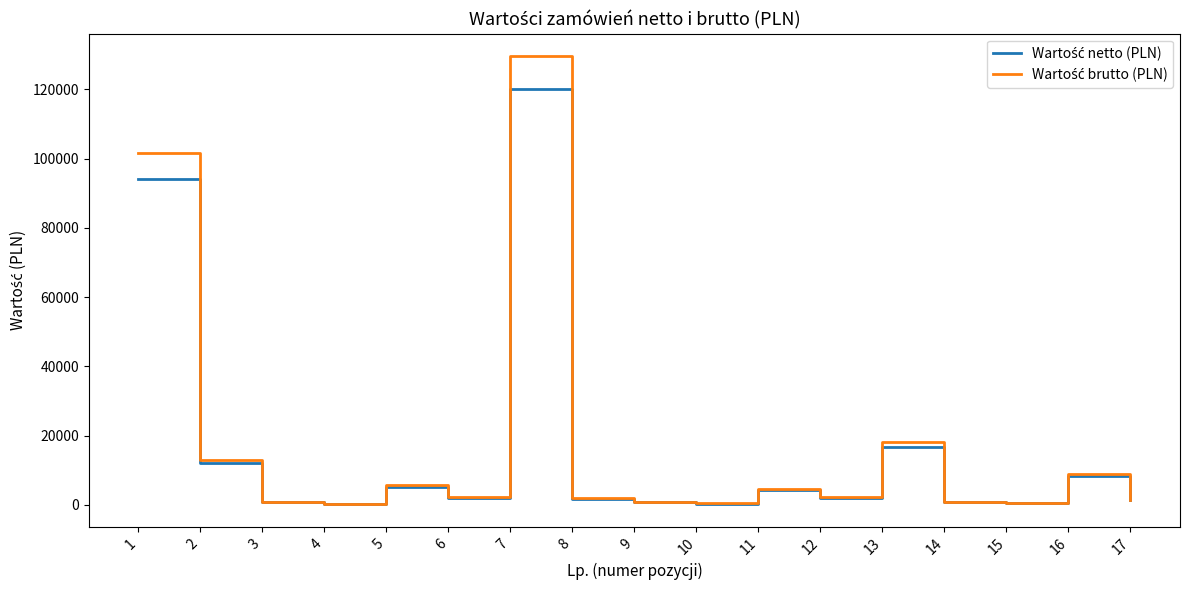

What is the difference between the highest and lowest values at 7?

9600.0